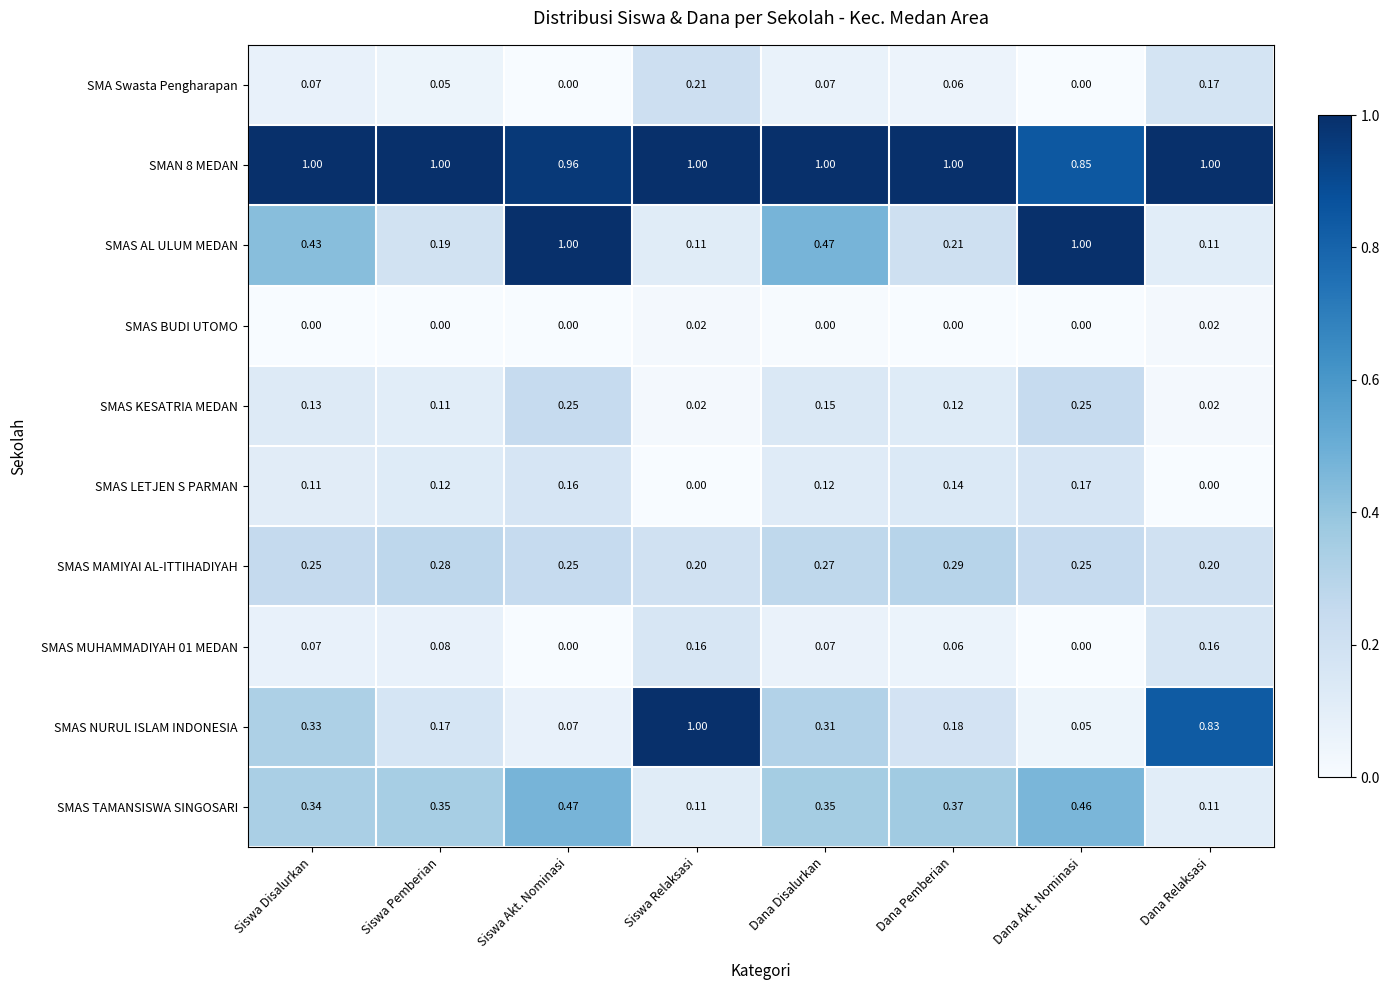

At which category is the sum across all series the highest?

Siswa Akt. Nominasi